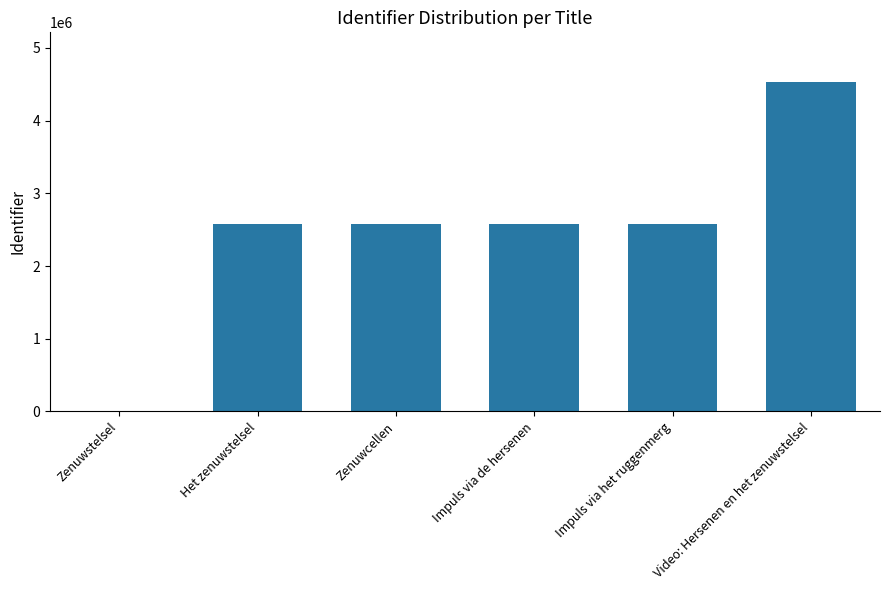

What value does the data have at Impuls via de hersenen?

2571845